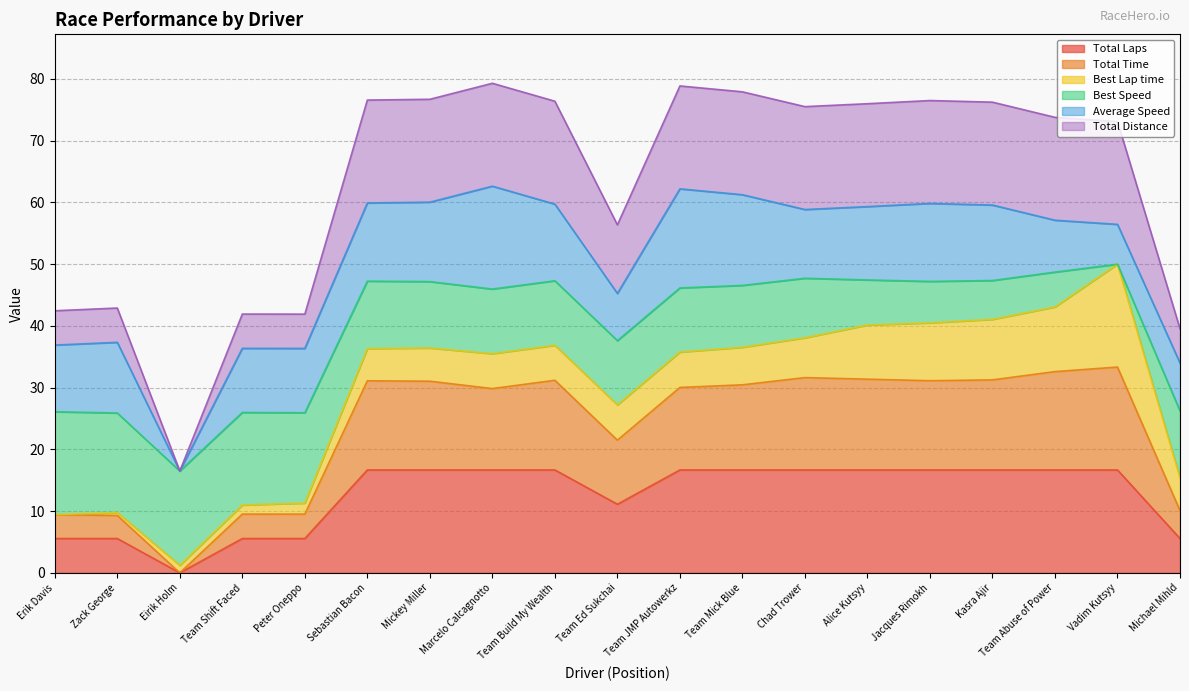

What is the difference between the Total Laps values at Eirik Holm and Jacques Rimokh?

16.7